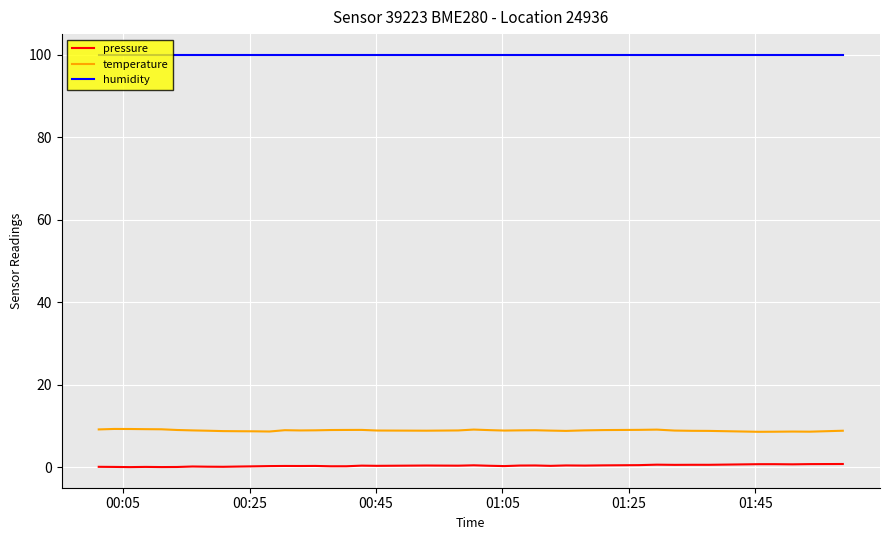

Which series has the largest total across all categories?

humidity